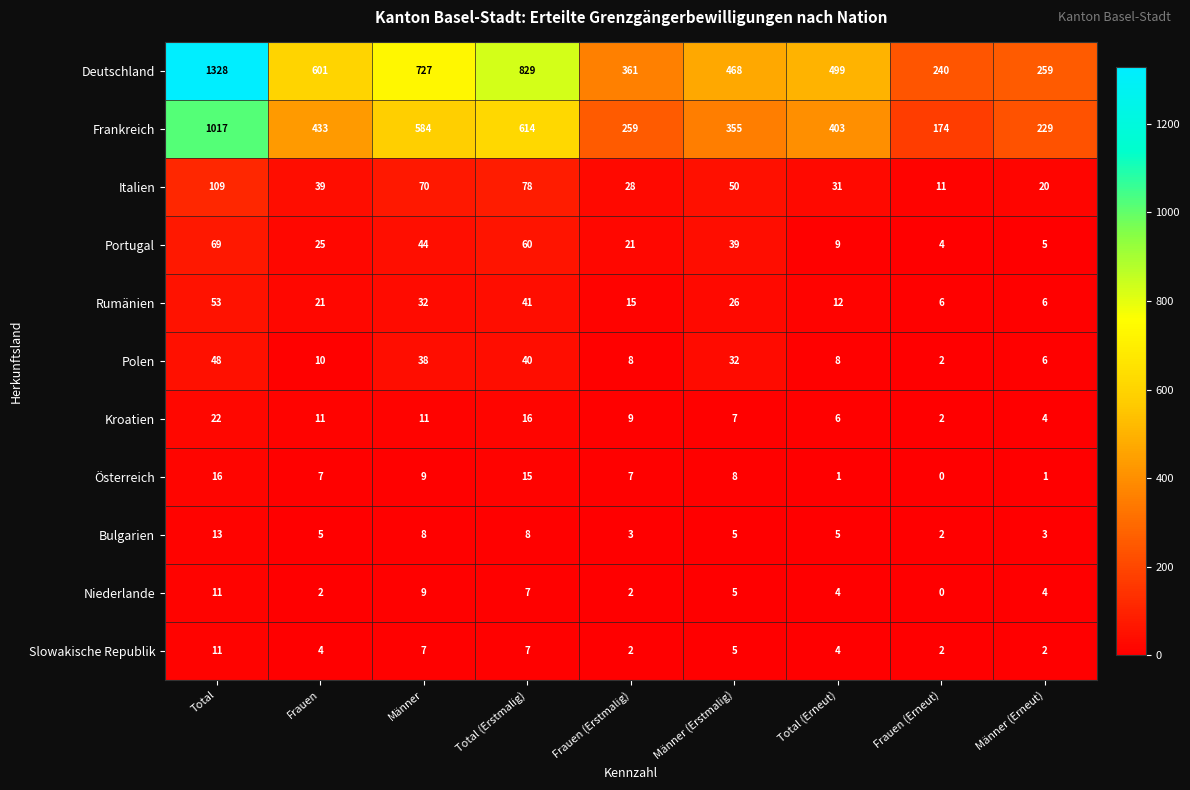

Where is Portugal nearest to the value 36?

Männer (Erstmalig)